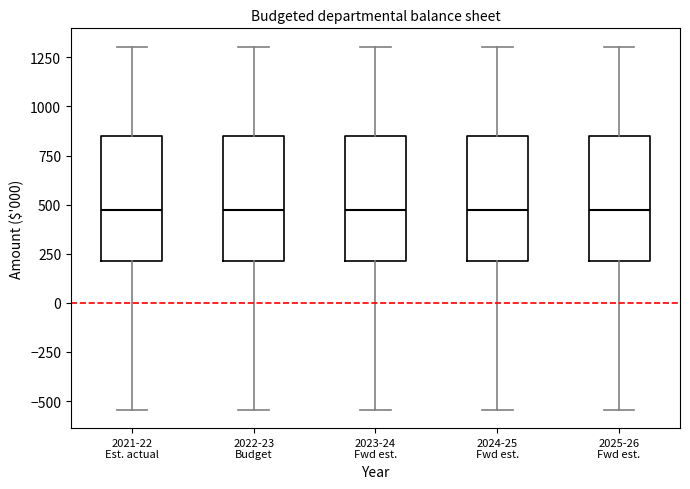

Reading left to right, transcribe this box plot: for each box, give where its median line is, the range the box spans, and where its two whiskers end, as read against the y-axis. The values are not printed on the chart, so give them approximately, as read against the axis.

2021-22 Est. actual: median 450, box 200 to 850, whiskers -550 to 1300
2022-23 Budget: median 450, box 200 to 850, whiskers -550 to 1300
2023-24 Fwd est.: median 450, box 200 to 850, whiskers -550 to 1300
2024-25 Fwd est.: median 450, box 200 to 850, whiskers -550 to 1300
2025-26 Fwd est.: median 450, box 200 to 850, whiskers -550 to 1300